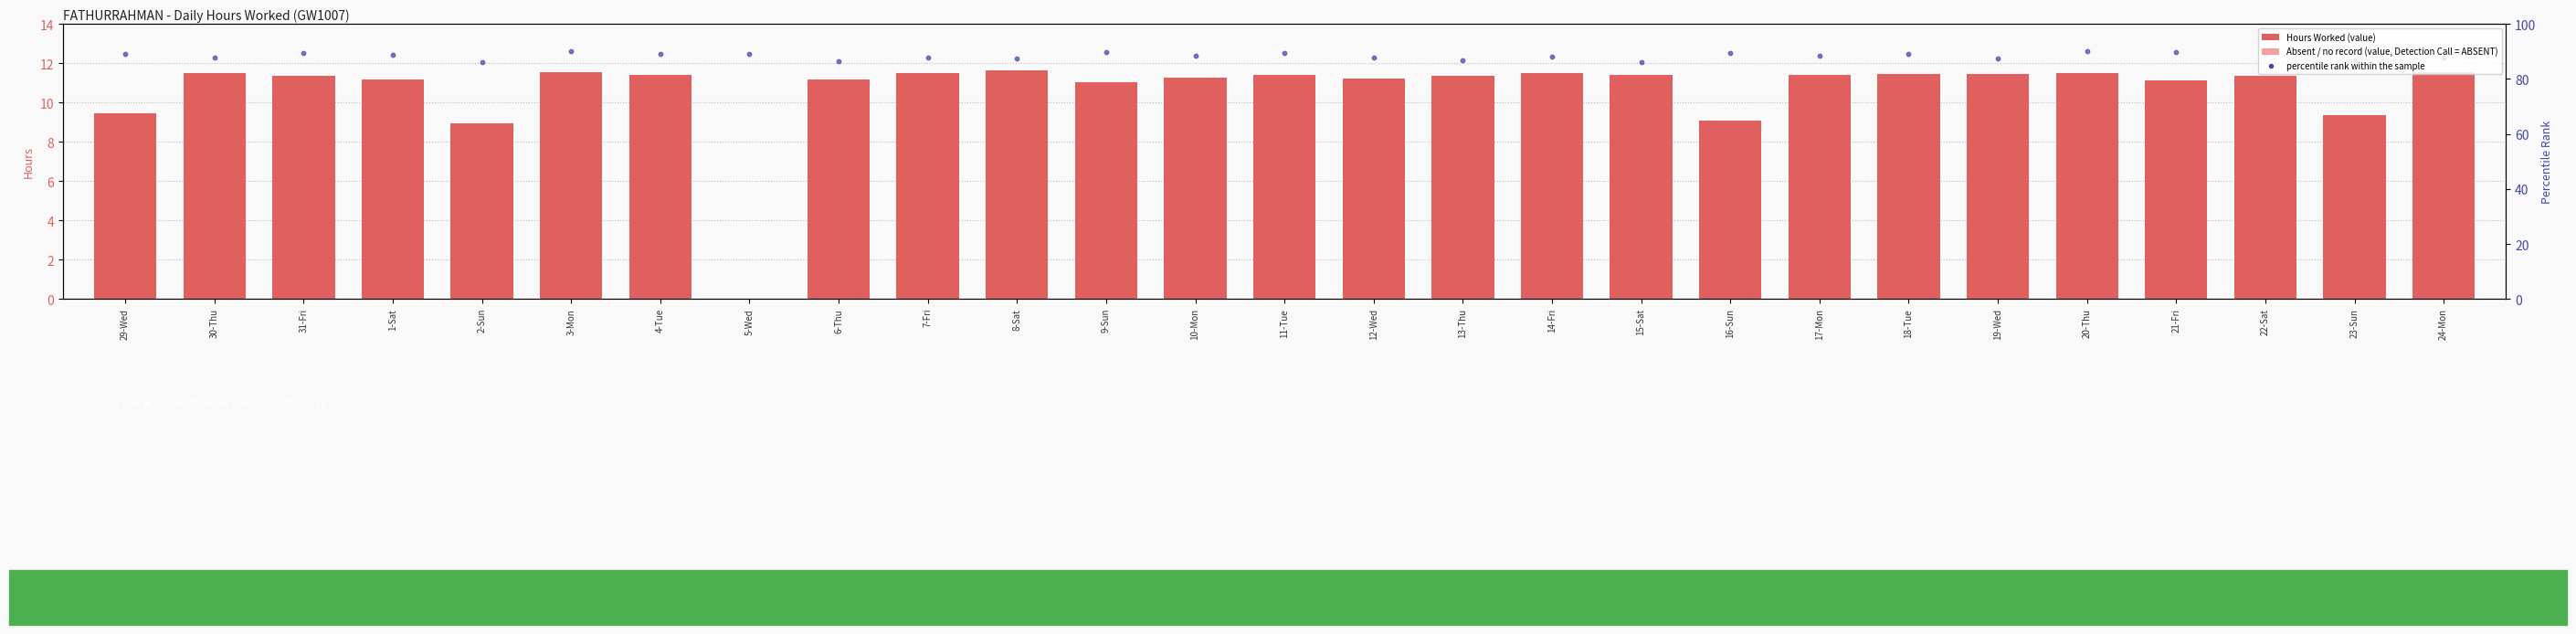

What is the total value across all series at 4-Tue?

23.9